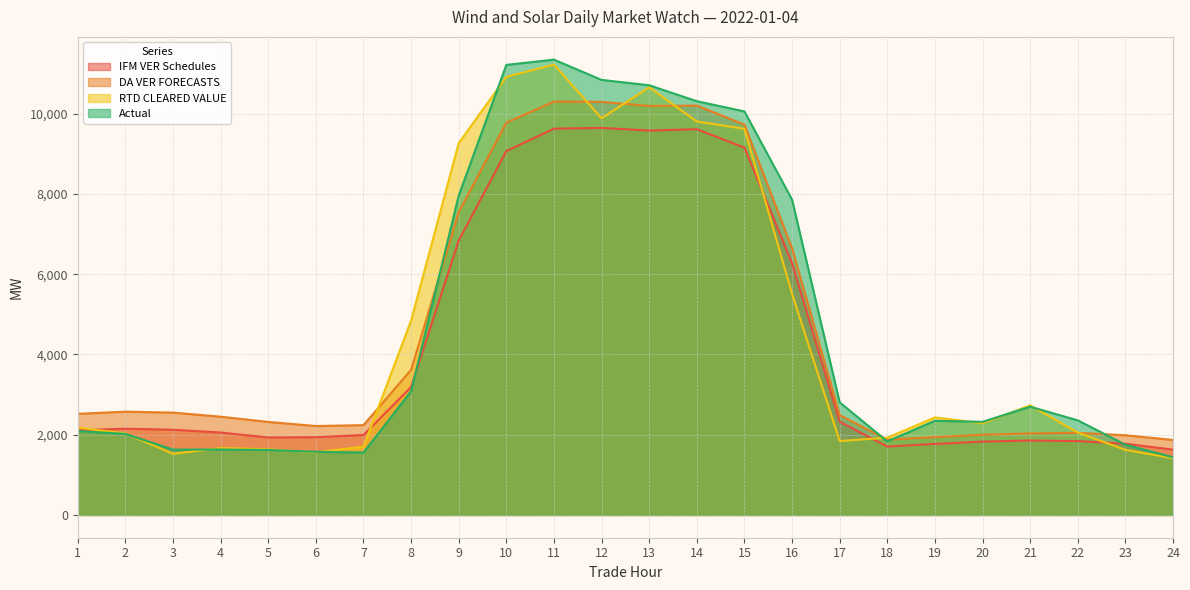

At how many categories does at least one series exceed 9096?

7